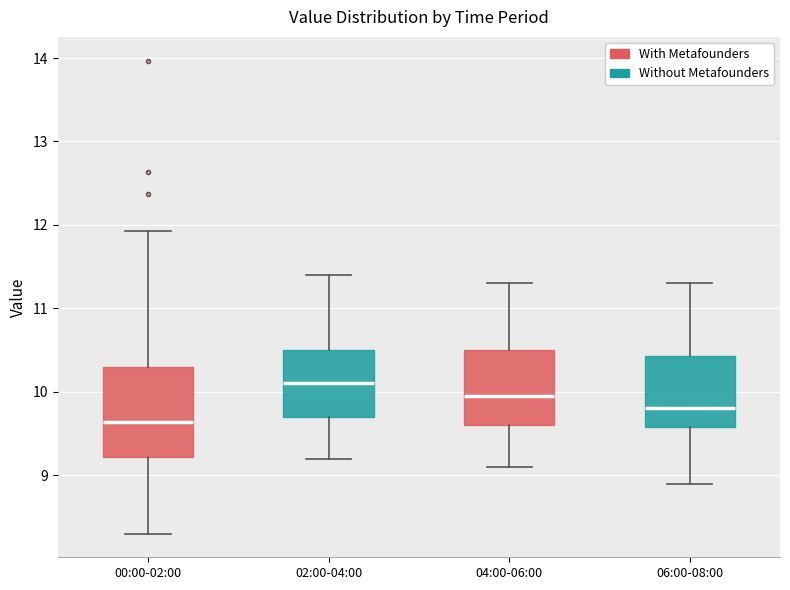

Reading left to right, read every box against the y-axis: the position of its median line, the range the box covers, and the ends of its whiskers. The values are not printed on the chart, so give them approximately, as read against the axis.

00:00-02:00: median 9.6, box 9.2 to 10.3, whiskers 8.3 to 11.9
02:00-04:00: median 10.1, box 9.7 to 10.5, whiskers 9.2 to 11.4
04:00-06:00: median 10.0, box 9.6 to 10.5, whiskers 9.1 to 11.3
06:00-08:00: median 9.8, box 9.6 to 10.4, whiskers 8.9 to 11.3